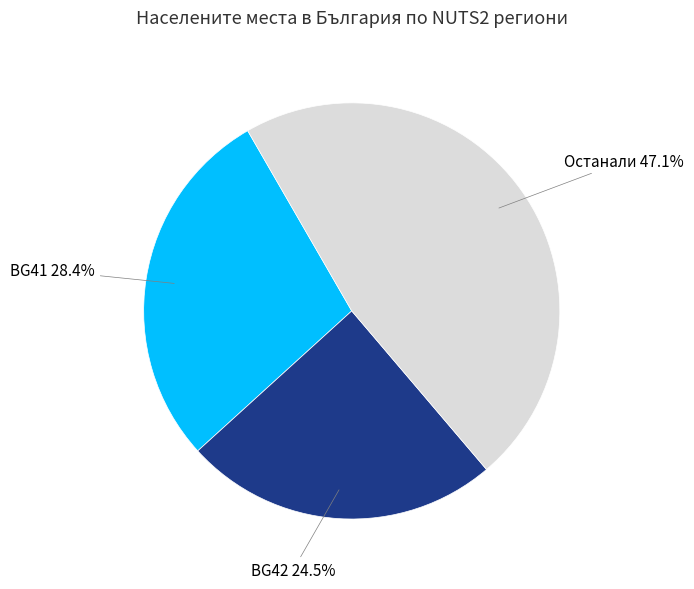

Approximately how many times larger is the value at BG42 compared to BG41?

0.9